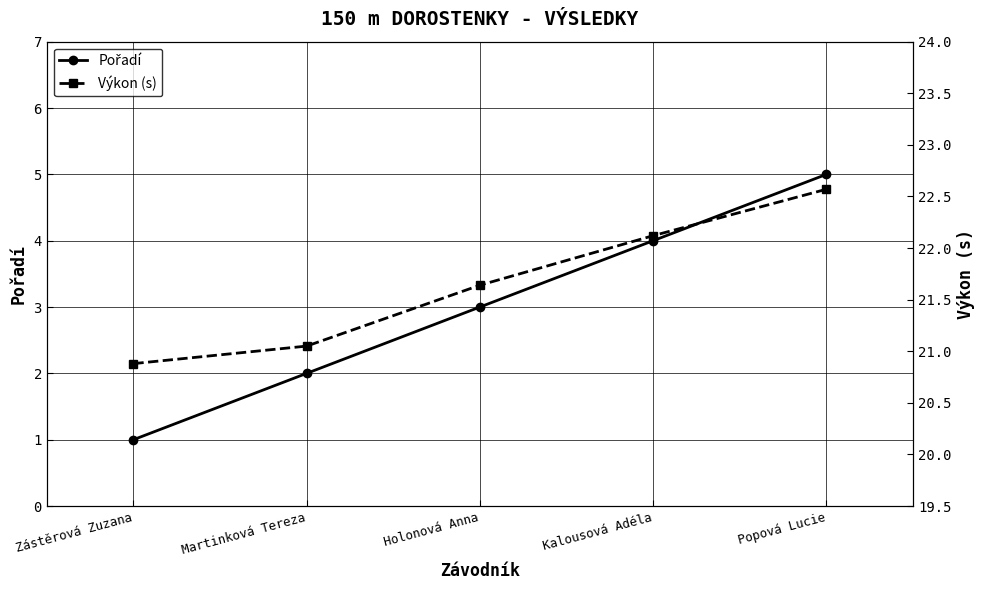

What is the total value across all series at Zástěrová Zuzana?

21.9